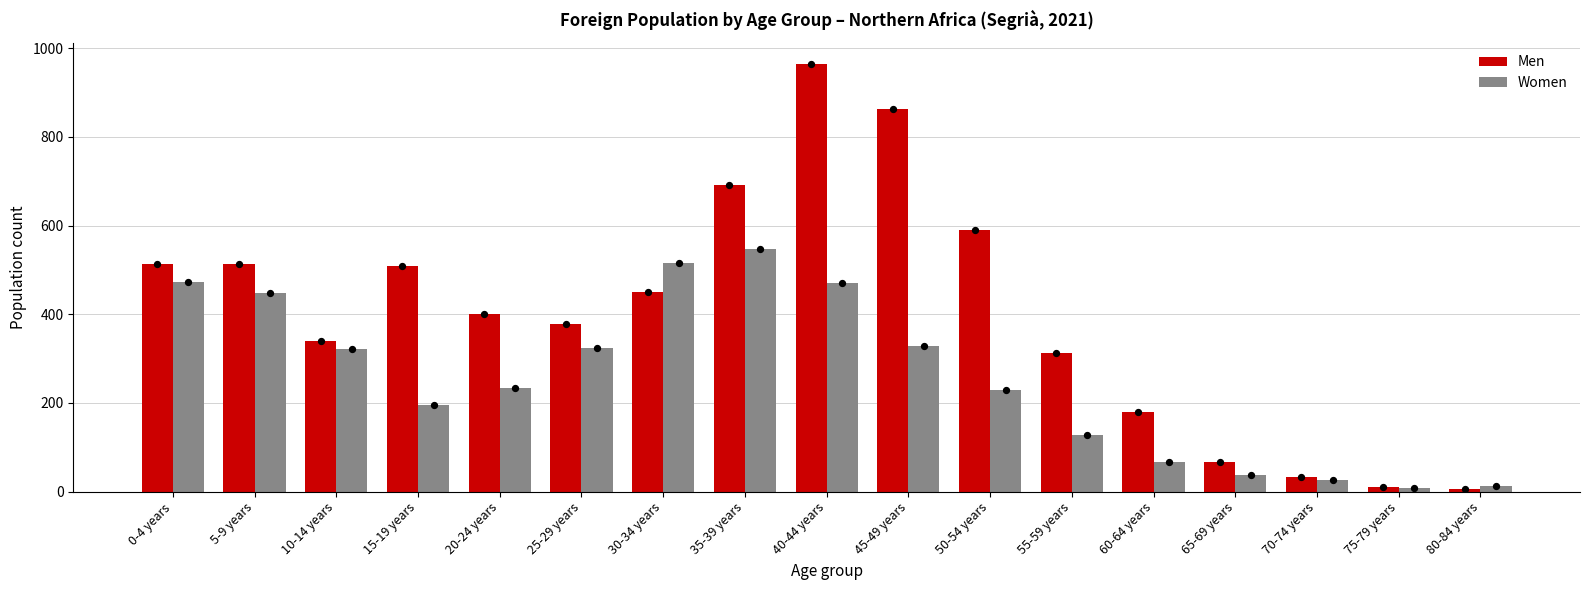

At which category is the sum across all series the highest?

40-44 years